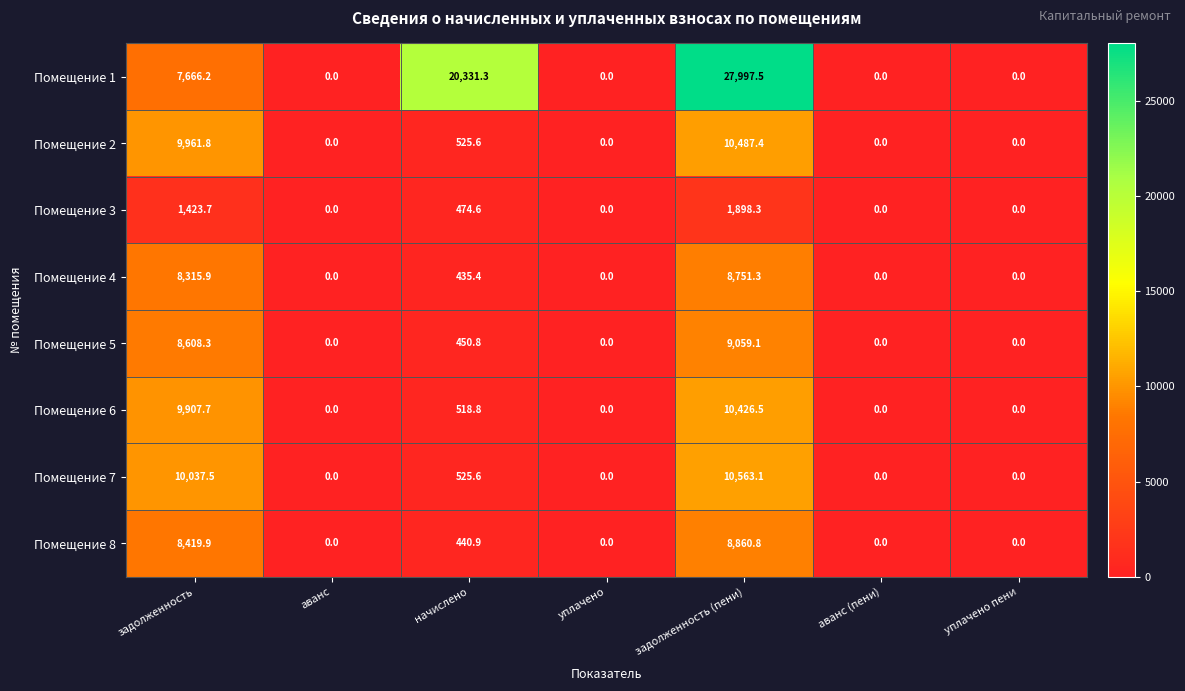

What is the difference between the highest and lowest values at начислено?

19895.9